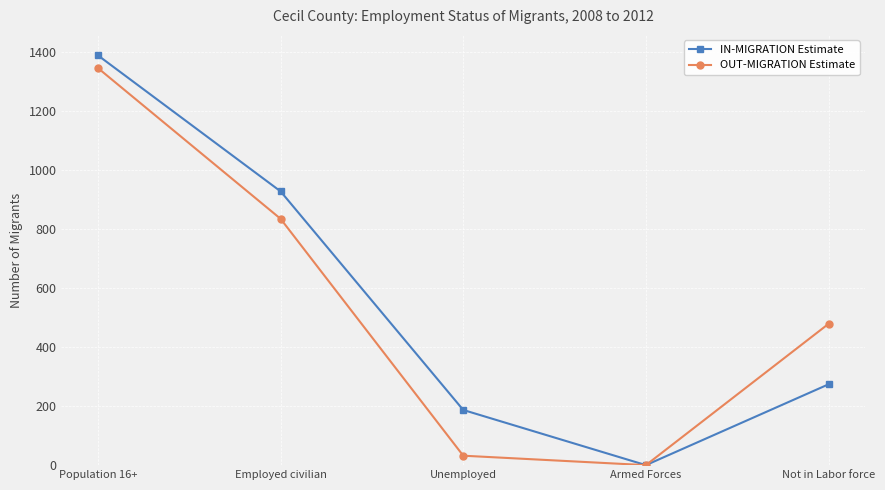

How many positive values does the IN-MIGRATION Estimate series have?

4